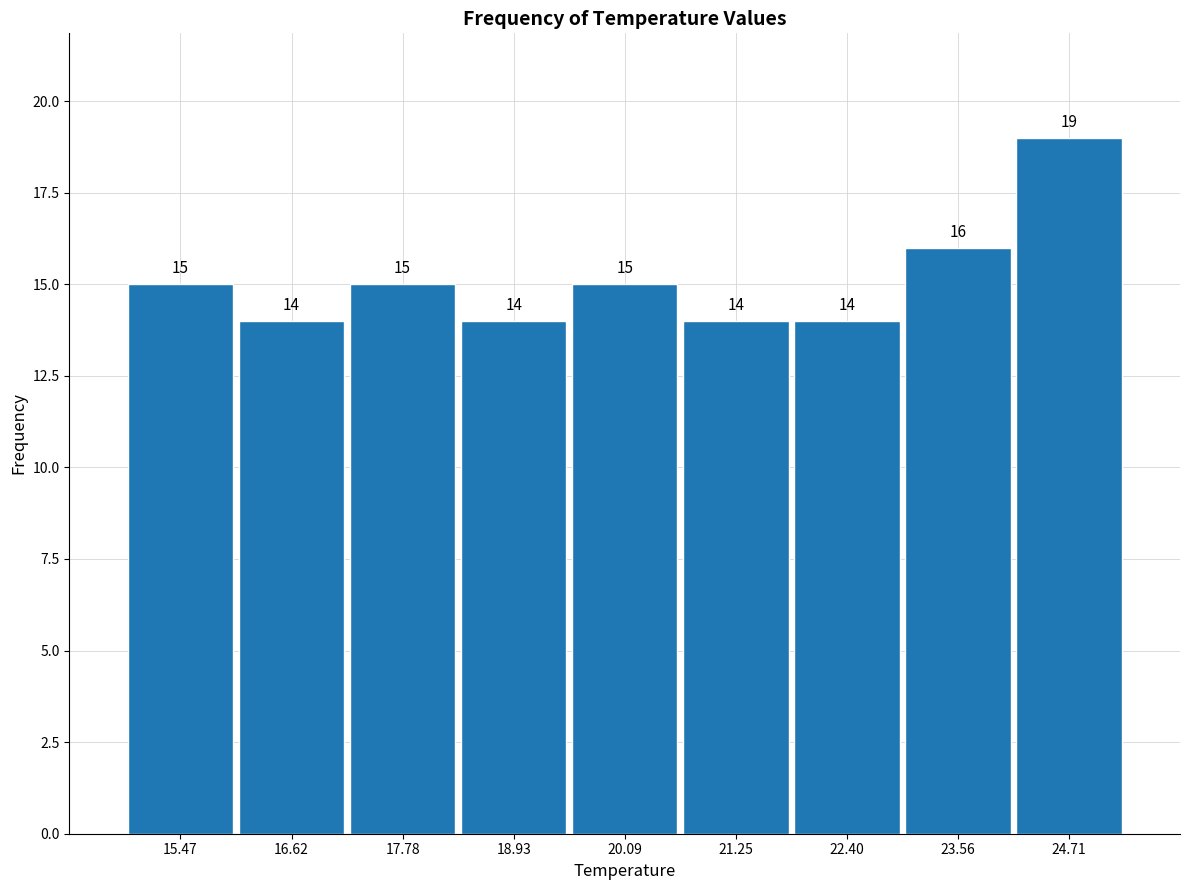

Reading left to right, transcribe this chart: for each bar, give the range it covers on the x-axis and its height. The bar edges are not printed on the chart, so give them approximately, as read against the axis.

14.8 to 16.0: 15
16.0 to 17.2: 14
17.2 to 18.4: 15
18.4 to 19.6: 14
19.6 to 20.6: 15
20.6 to 21.8: 14
21.8 to 23.0: 14
23.0 to 24.2: 16
24.2 to 25.2: 19